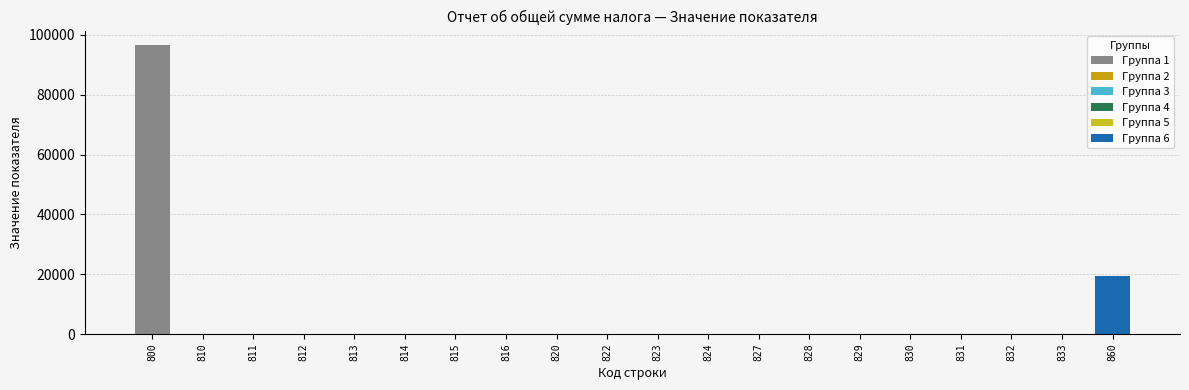

The chart shows a value of 57853 at 827. True or false?

False